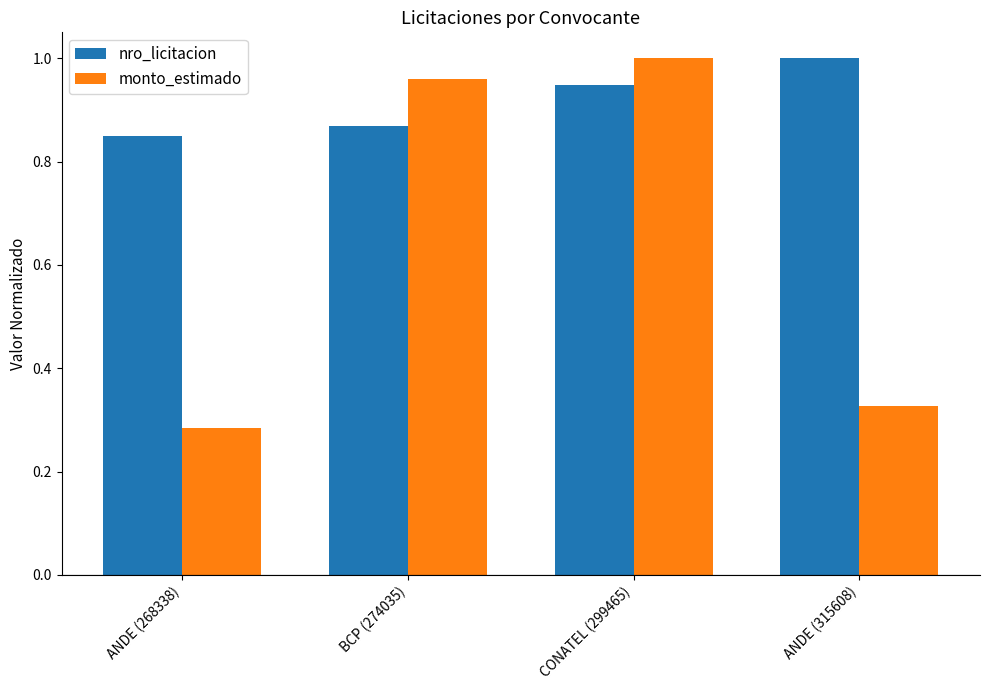

At which label does monto_estimado reach its peak?

CONATEL (299465)